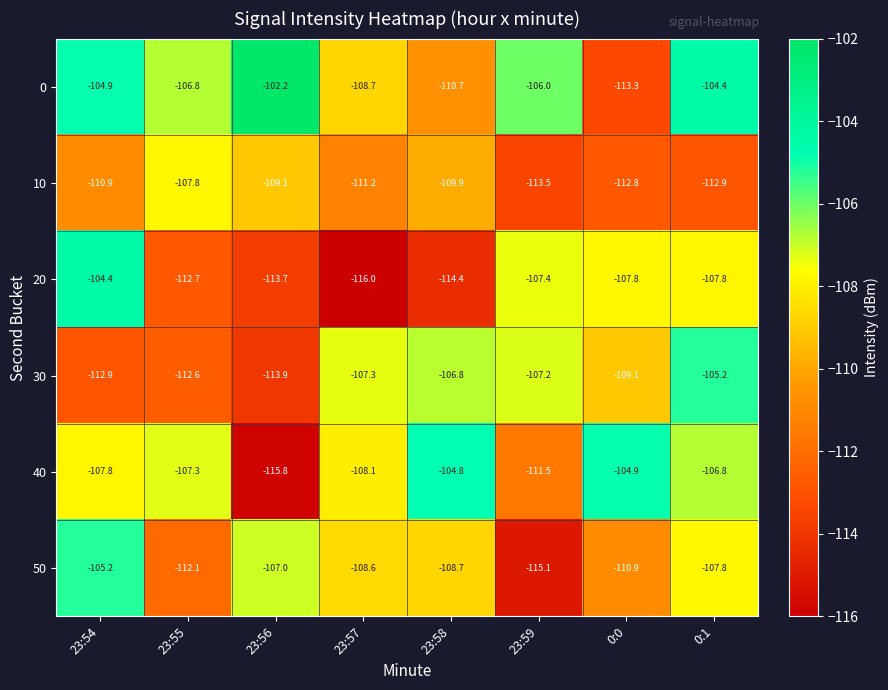

At which category does the chart reach its peak across all series?

23:56